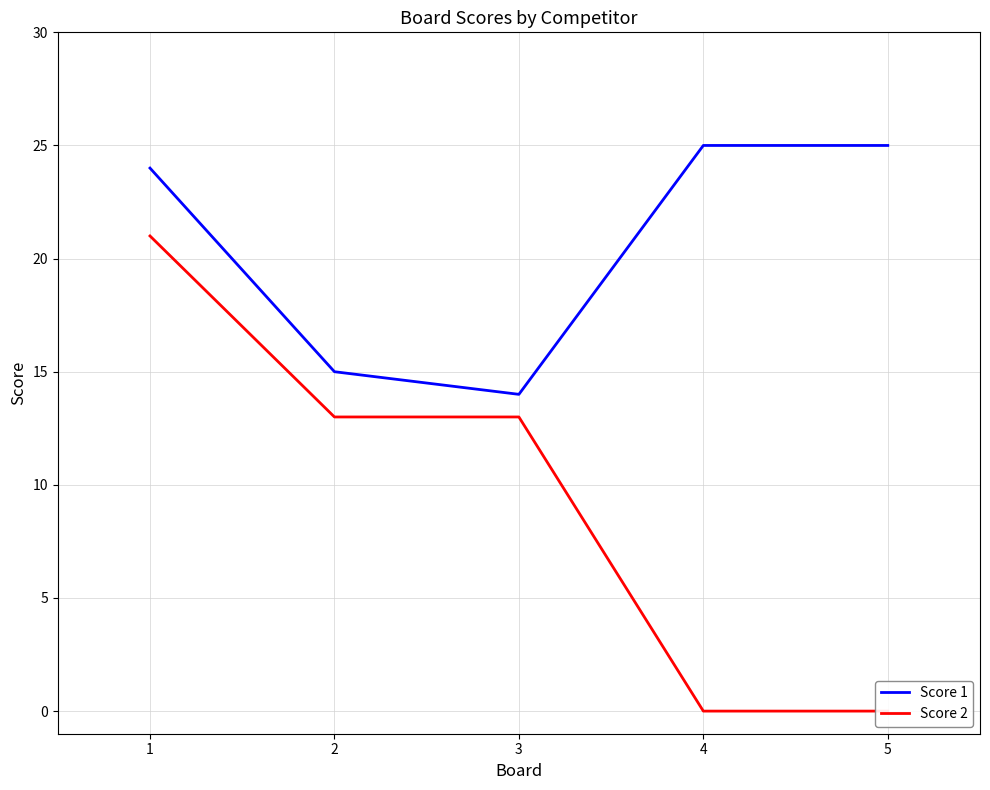

True or false: Score 2 has more than 2 points higher than both neighbors.

False